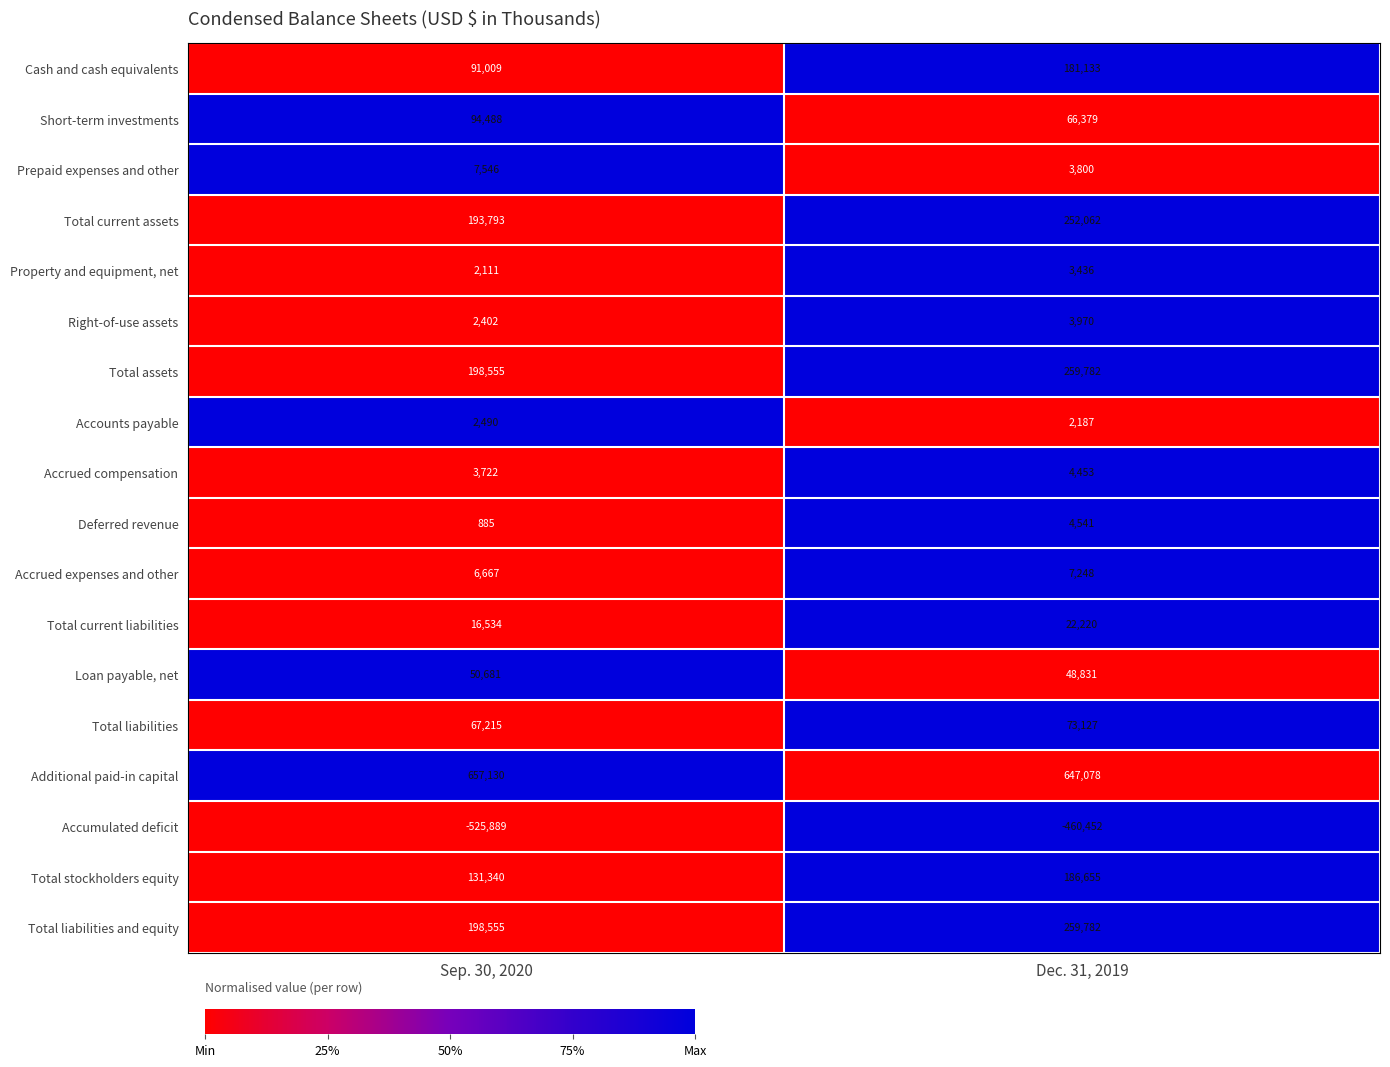

Rank the categories by Cash and cash equivalents value from lowest to highest.

Sep. 30, 2020, Dec. 31, 2019